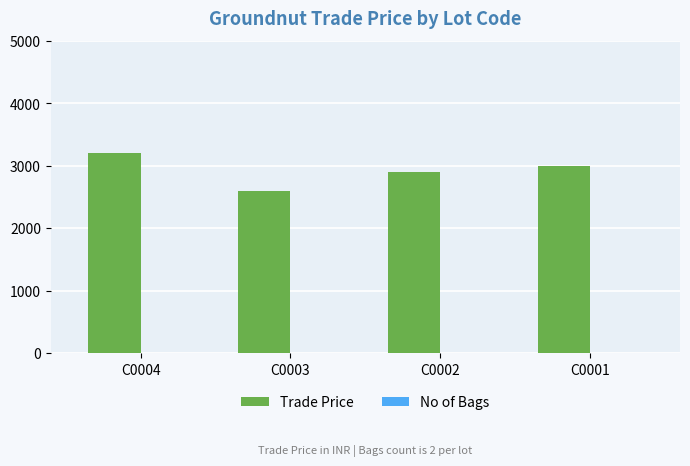

How many distinct data groups are displayed?

2